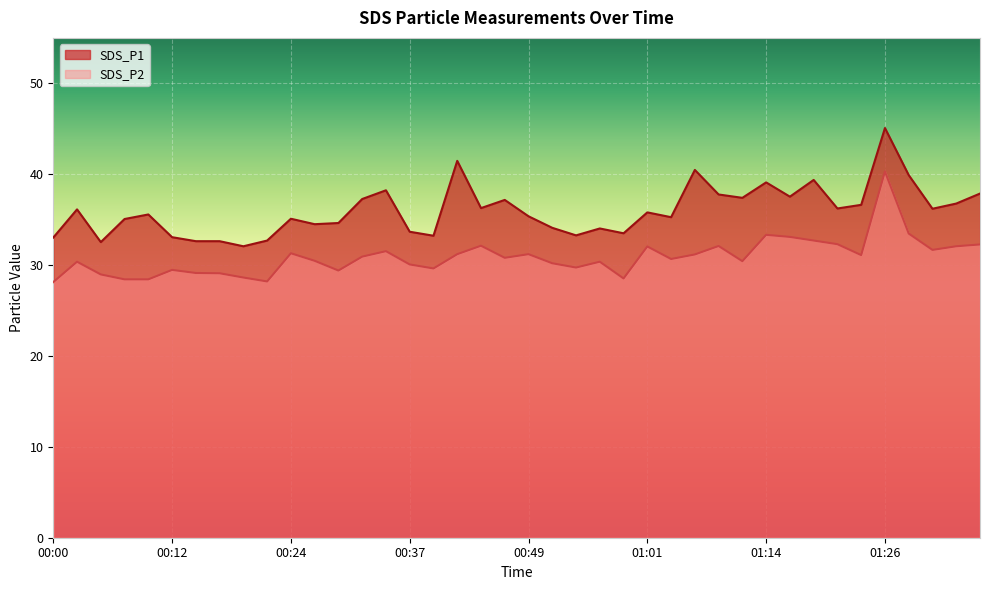

Reading left to right, list all the values displayed in this chart.

SDS_P1: 33.0	36.1	32.5	35.1	35.6	33.1	32.6	32.6	32.1	32.7	35.1	34.5	34.6	37.3	38.2	33.7	33.2	41.5	36.3	37.2	35.4	34.1	33.3	34.0	33.5	35.8	35.3	40.5	37.8	37.4	39.1	37.5	39.4	36.2	36.6	45.1	39.9	36.2	36.8	37.9
SDS_P2: 28.1	30.4	29.0	28.4	28.4	29.5	29.1	29.1	28.6	28.2	31.3	30.5	29.4	30.9	31.5	30.1	29.6	31.2	32.1	30.8	31.2	30.2	29.7	30.4	28.5	32.0	30.7	31.2	32.1	30.4	33.3	33.1	32.7	32.3	31.1	40.3	33.5	31.7	32.1	32.3